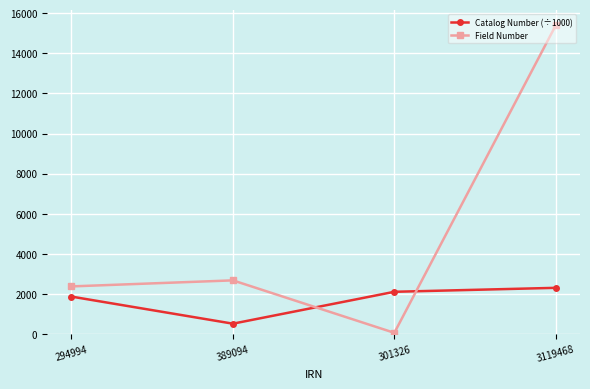

What is the label of the 2nd point from the right?

301326